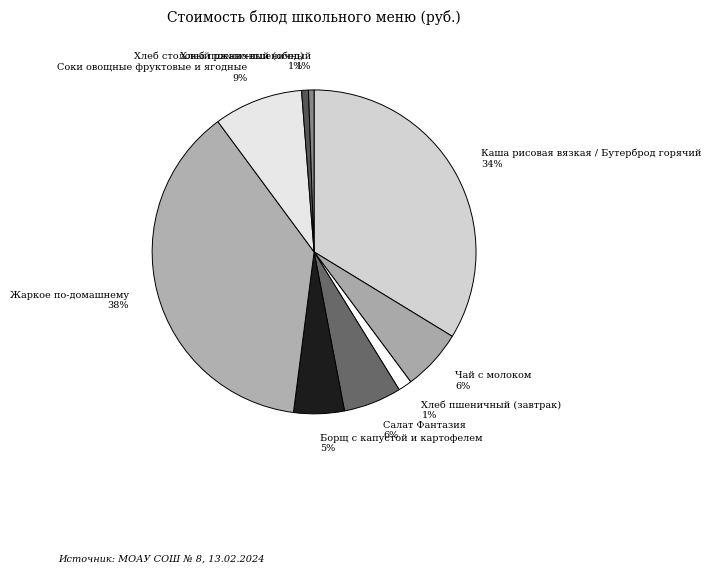

Is there any slice that represents more than half of the pie?

No